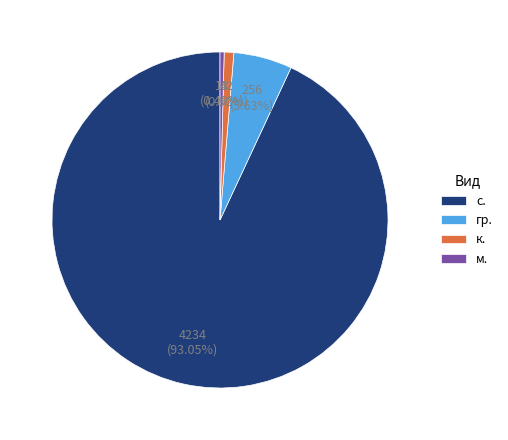

Which category has the biggest portion of the pie?

с.